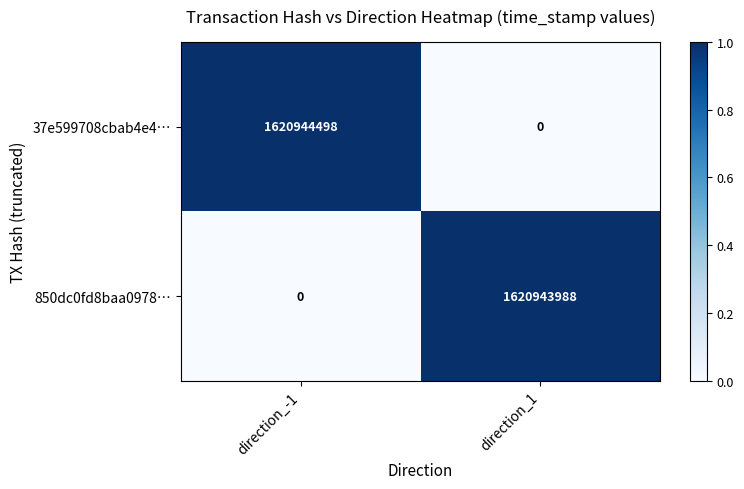

The 37e599708cbab4e4… series shows 1620944498 at direction_-1. True or false?

True